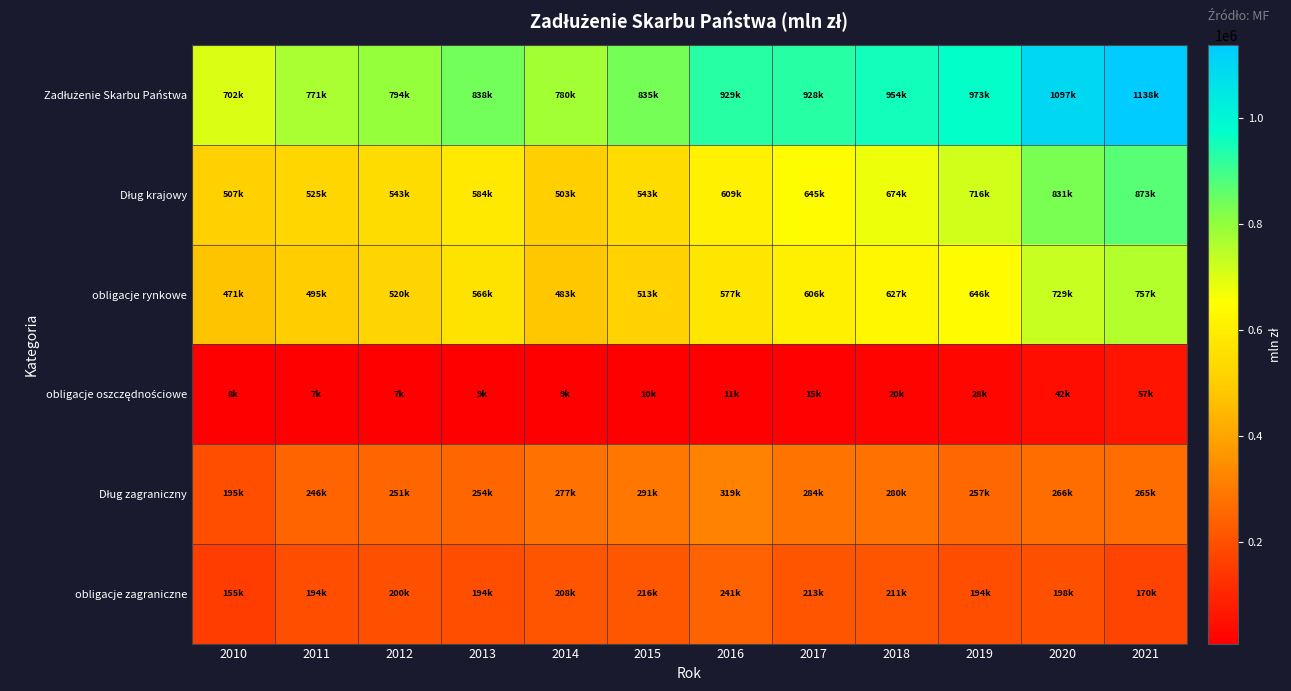

What is the total value across all series at 2015?

2408426.1